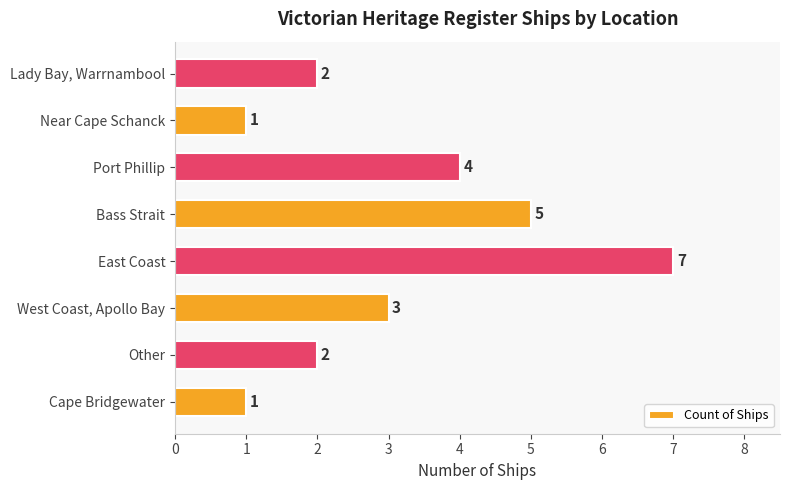

What is the sum of all values?

25